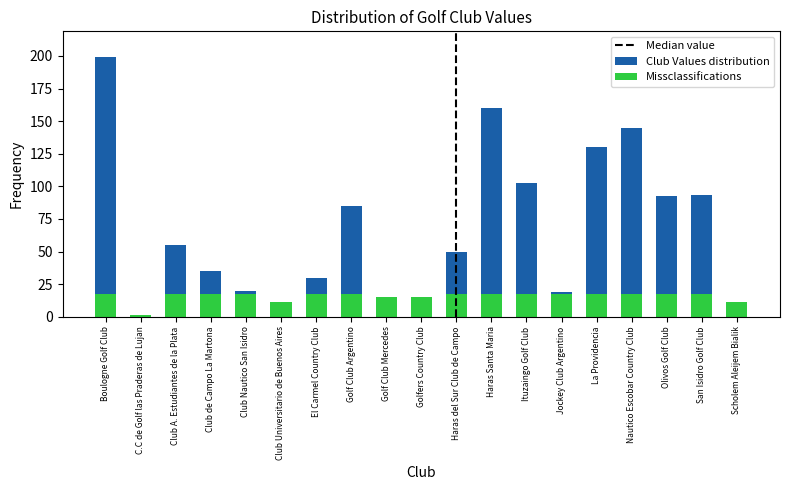

At which label does the data first exceed 50?

Boulogne Golf Club